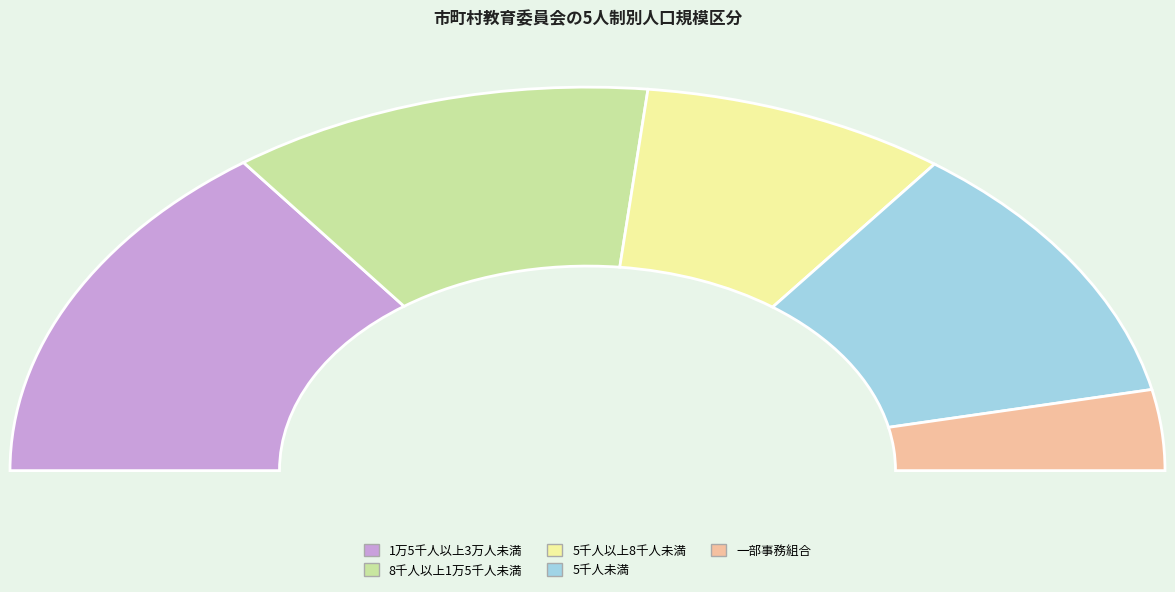

To the nearest percent, what is the combined percentage of 1万5千人以上3万人未満 and 5千人以上8千人未満?

47%